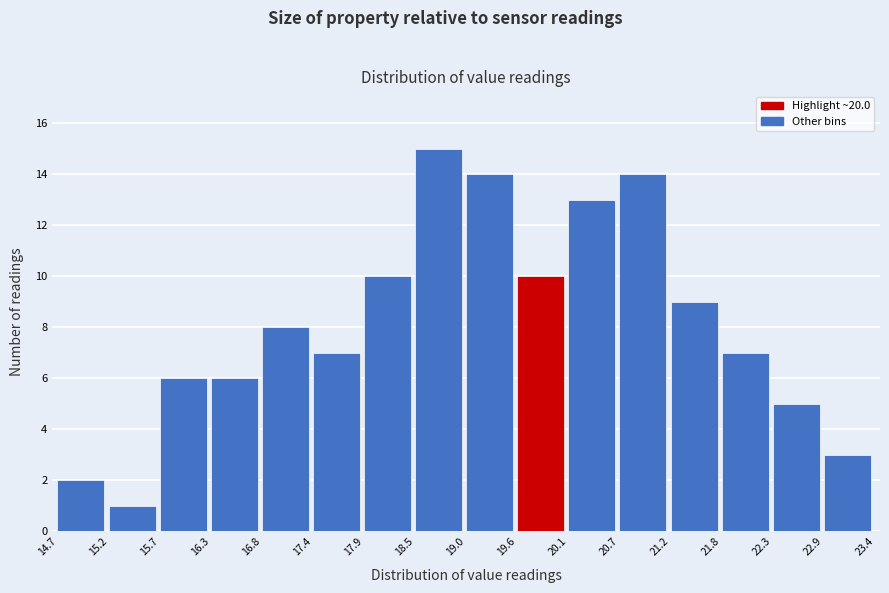

Which range on the x-axis has the tallest bar?

18.5 to 19.0